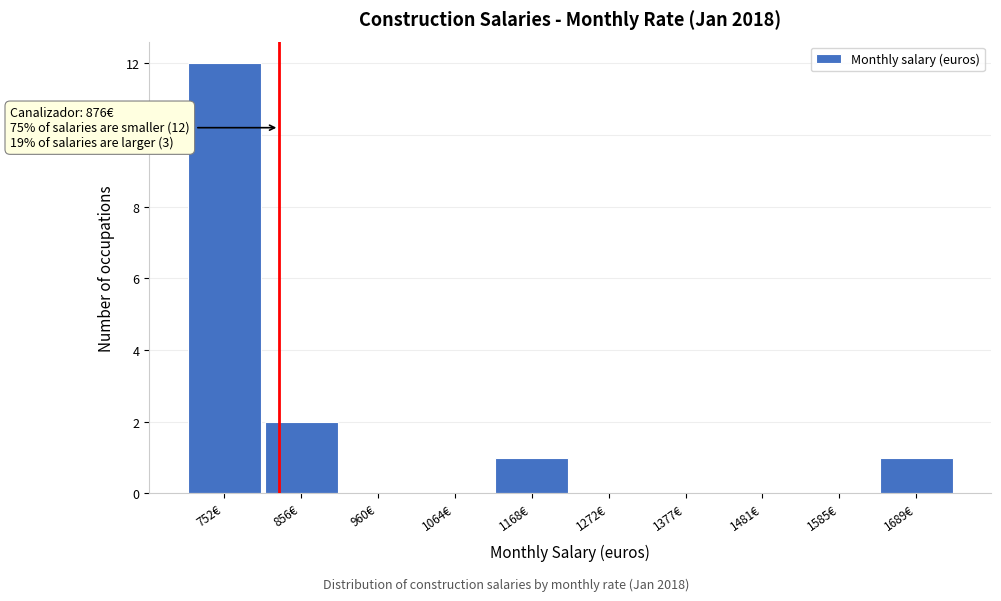

Reading left to right, extract all data points from this chart.

752€=12	856€=2	960€=0	1064€=0	1168€=1	1272€=0	1377€=0	1481€=0	1585€=0	1689€=1